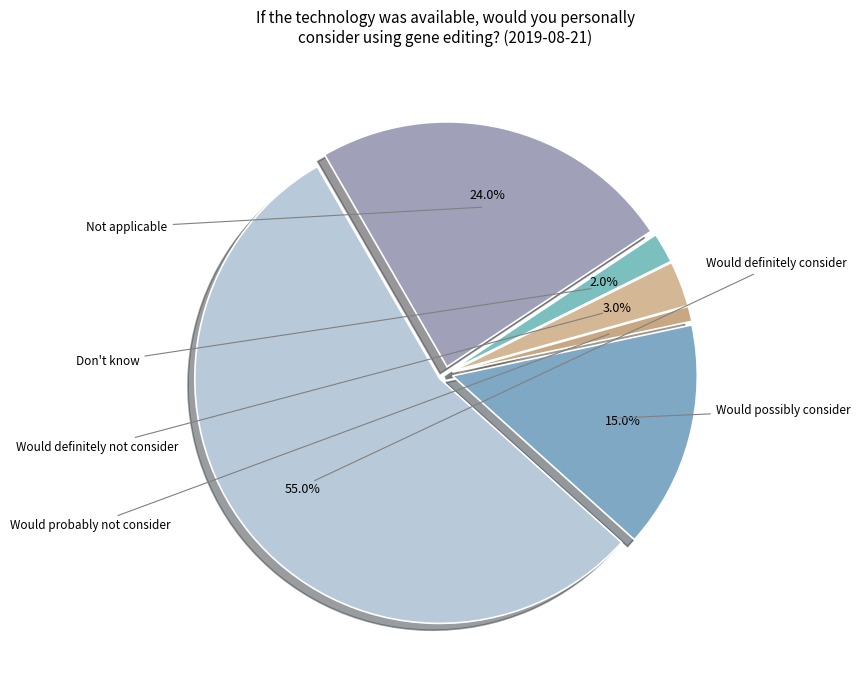

True or false: Would probably not consider accounts for 11% of the total.

False